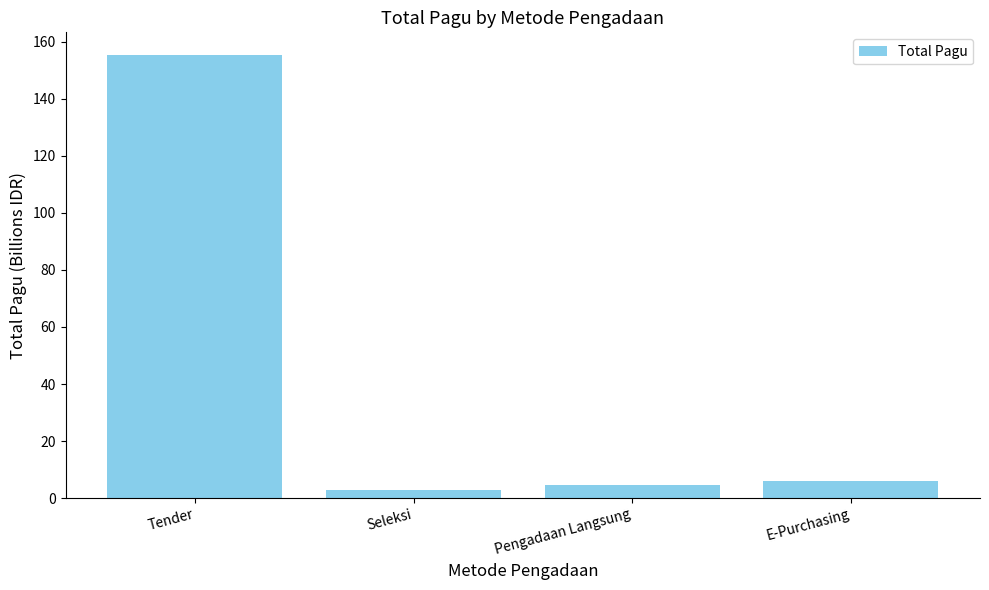

Reading right to left, transcribe all the data shown in this chart.

6.1	4.7	3.0	155.6